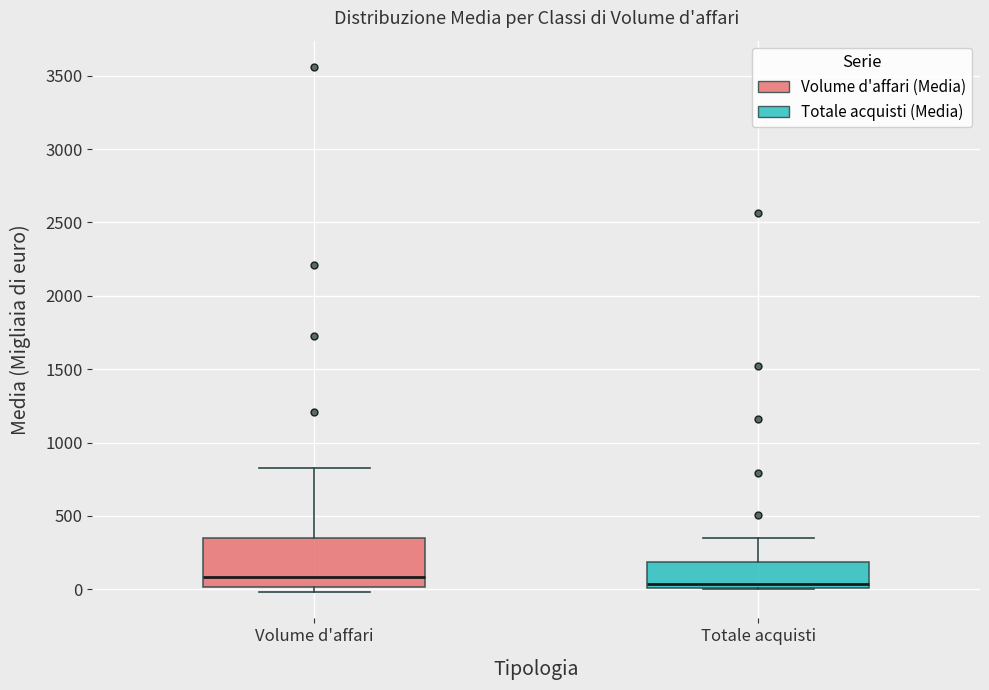

Comparing the boxes themselves (not the whiskers), which one is the tallest?

Volume d'affari